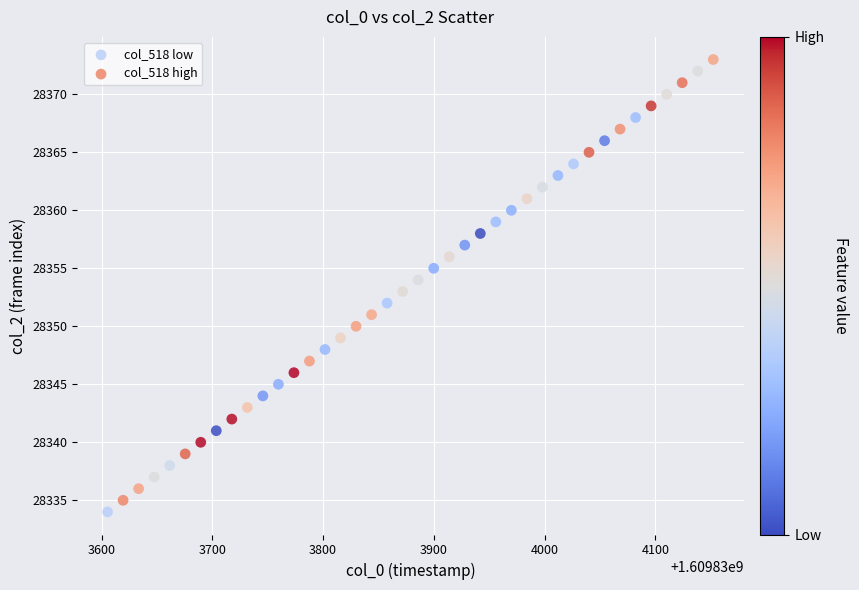

Which series contains the highest Y value?

col_518 high